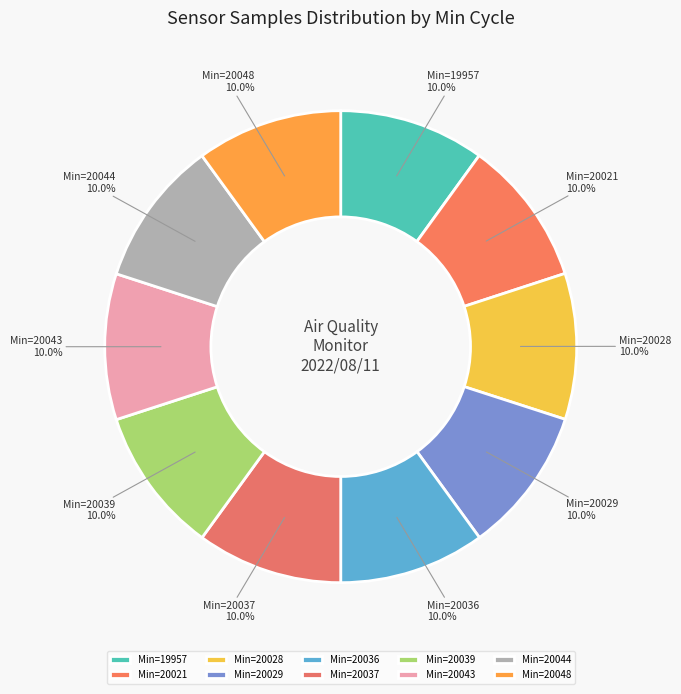

Is the sum of Min=20043 and Min=20037 greater than half?

No